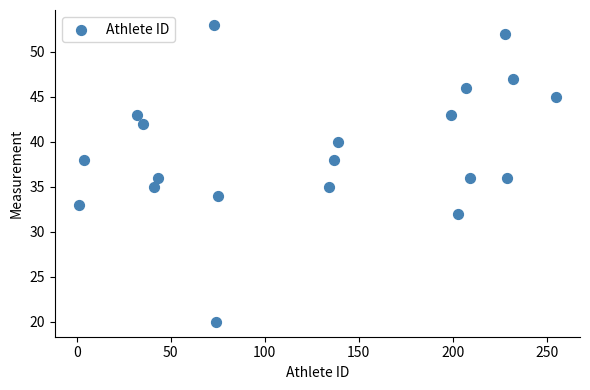

What is the range of Y values (max minus min)?

33